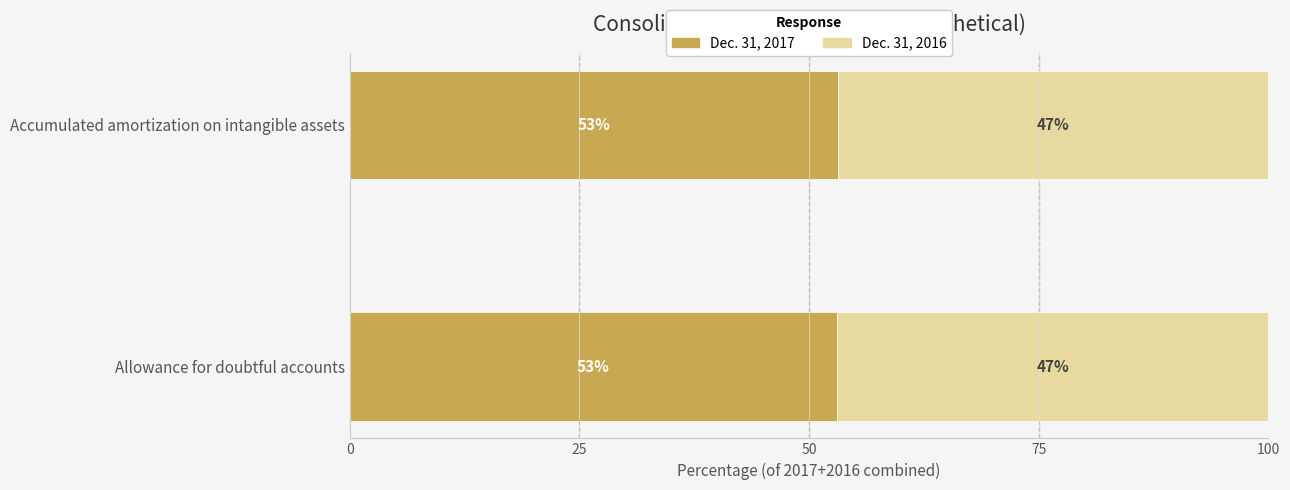

What value does the Dec. 31, 2017 series have at Accumulated amortization on intangible assets?

53.1